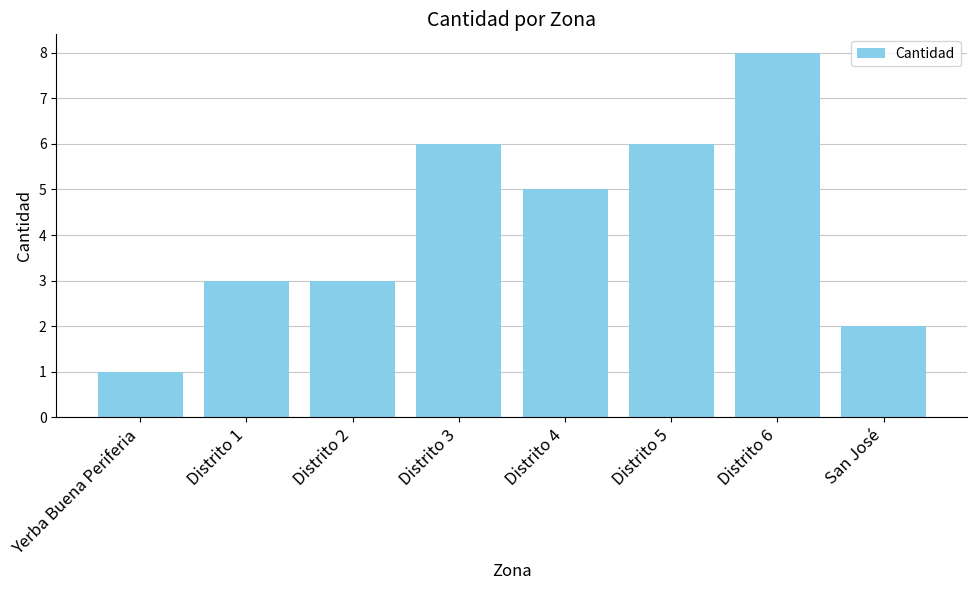

Is it true that the value at Distrito 4 is 2?

False